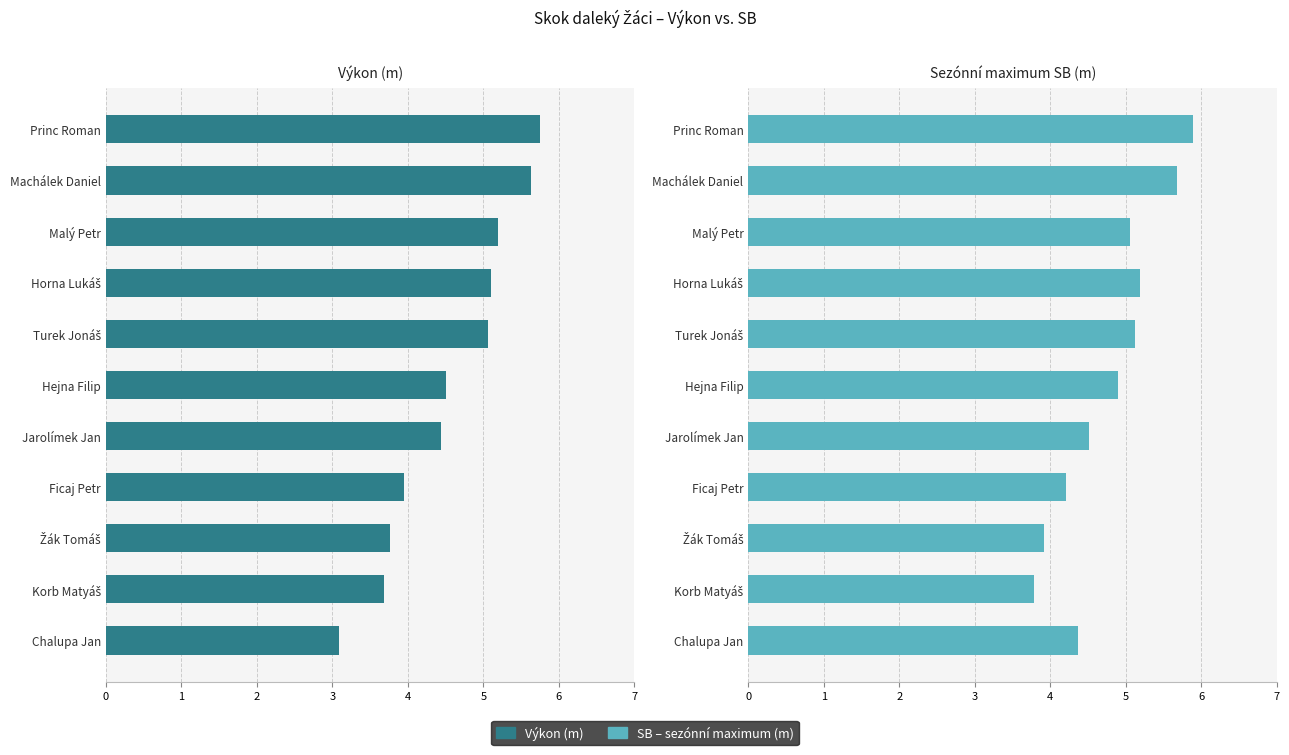

Reading left to right, extract all data points from this chart.

Výkon: 5.8	5.6	5.2	5.1	5.1	4.5	4.4	4.0	3.8	3.7	3.1
SB: 5.9	5.7	5.1	5.2	5.1	4.9	4.5	4.2	3.9	3.8	4.4